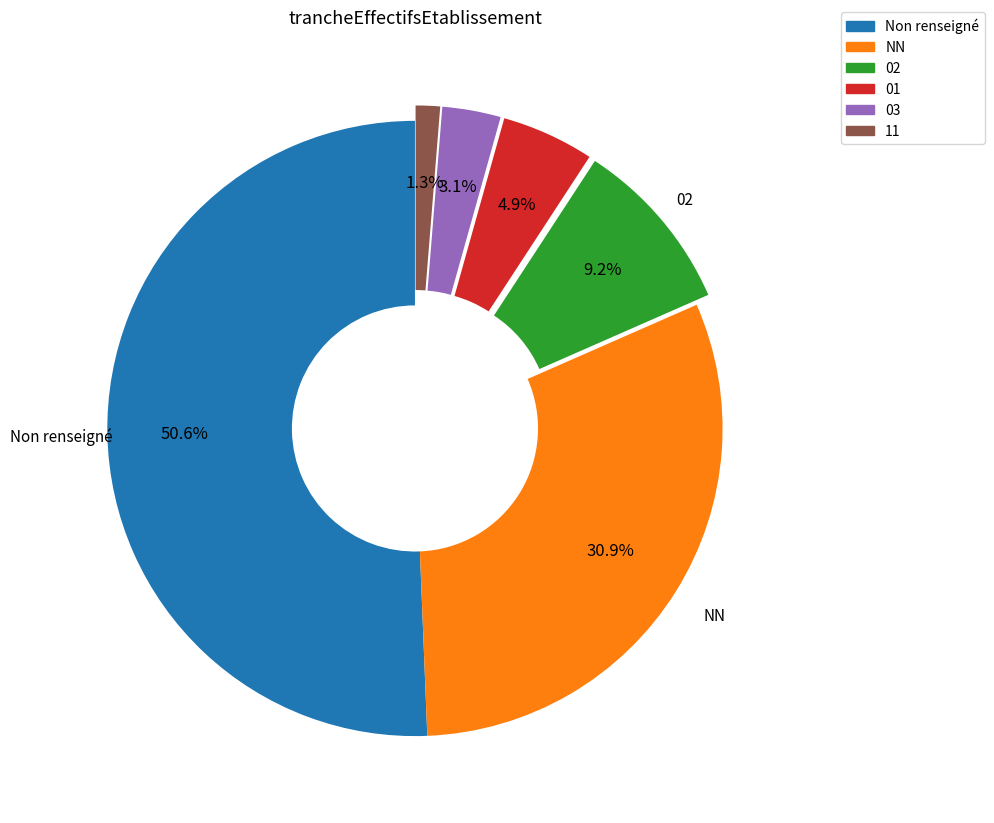

To the nearest percent, what percentage of the pie is 03?

3%